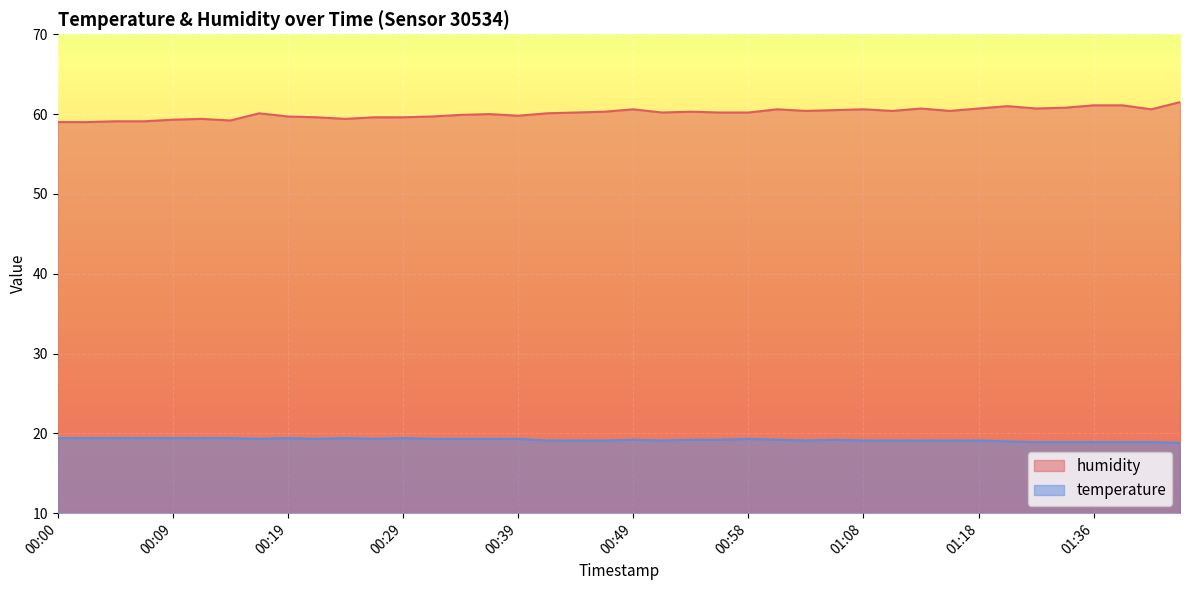

How many lines are shown in the chart?

2